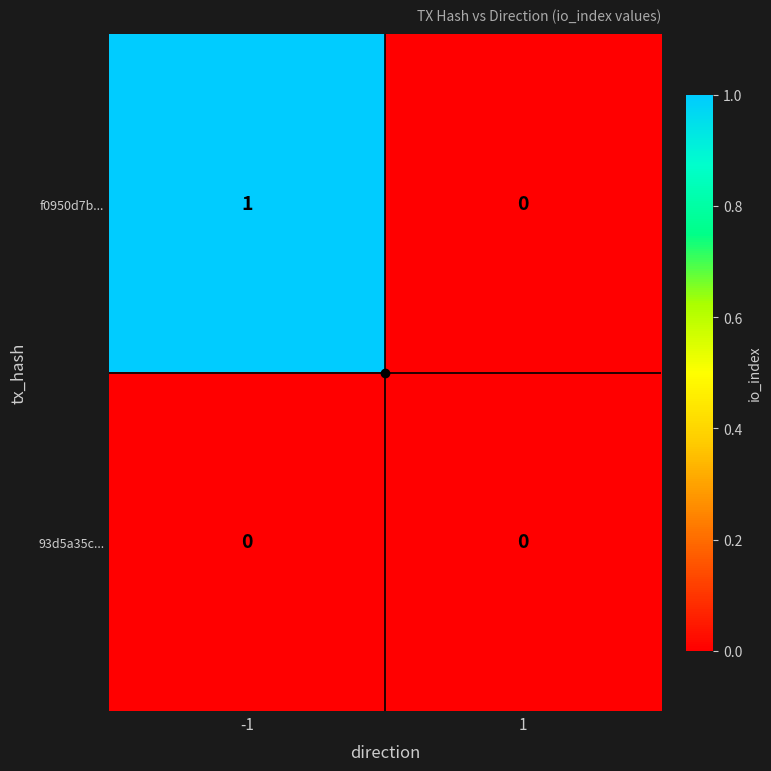

Is the value of 93d5a35c... at -1 greater than the value of f0950d7b... at -1?

No